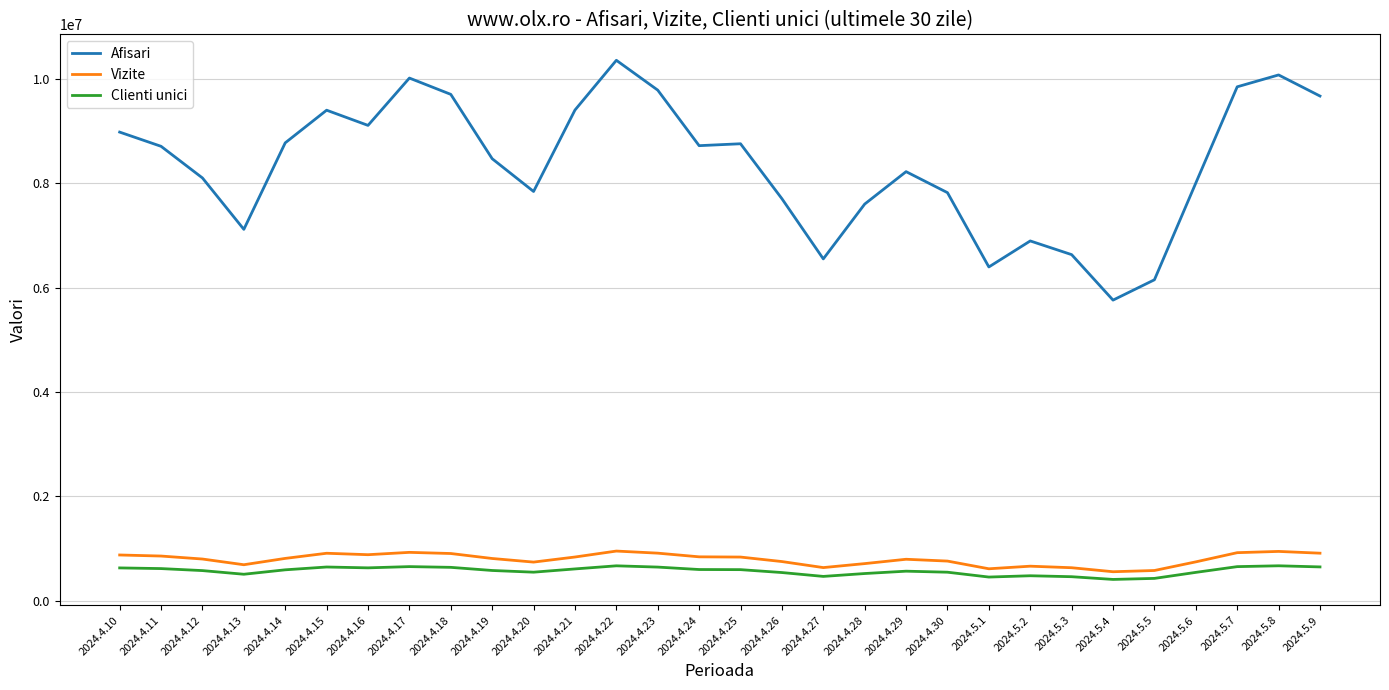

Between 2024.4.30 and 2024.5.1, which series saw the biggest shift?

Afisari